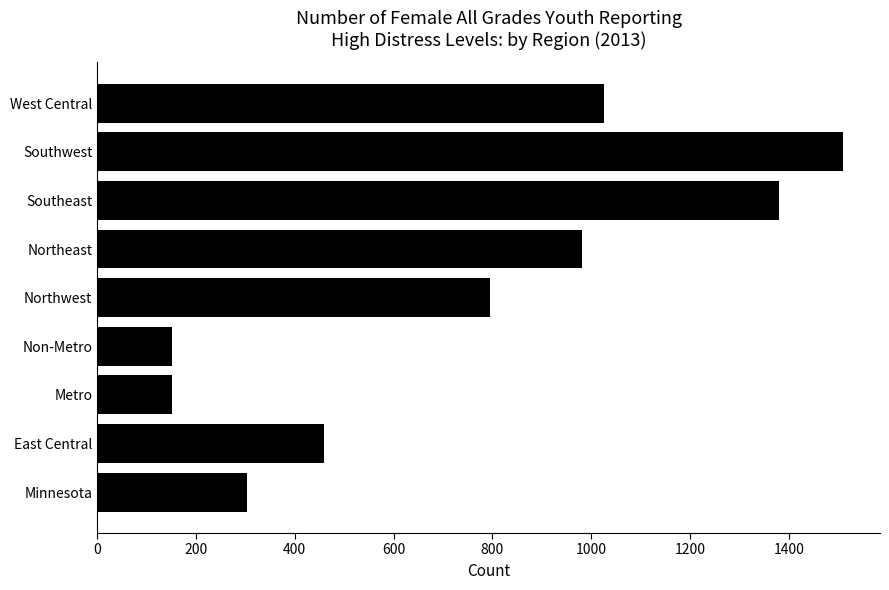

The value at East Central is 459. True or false?

True